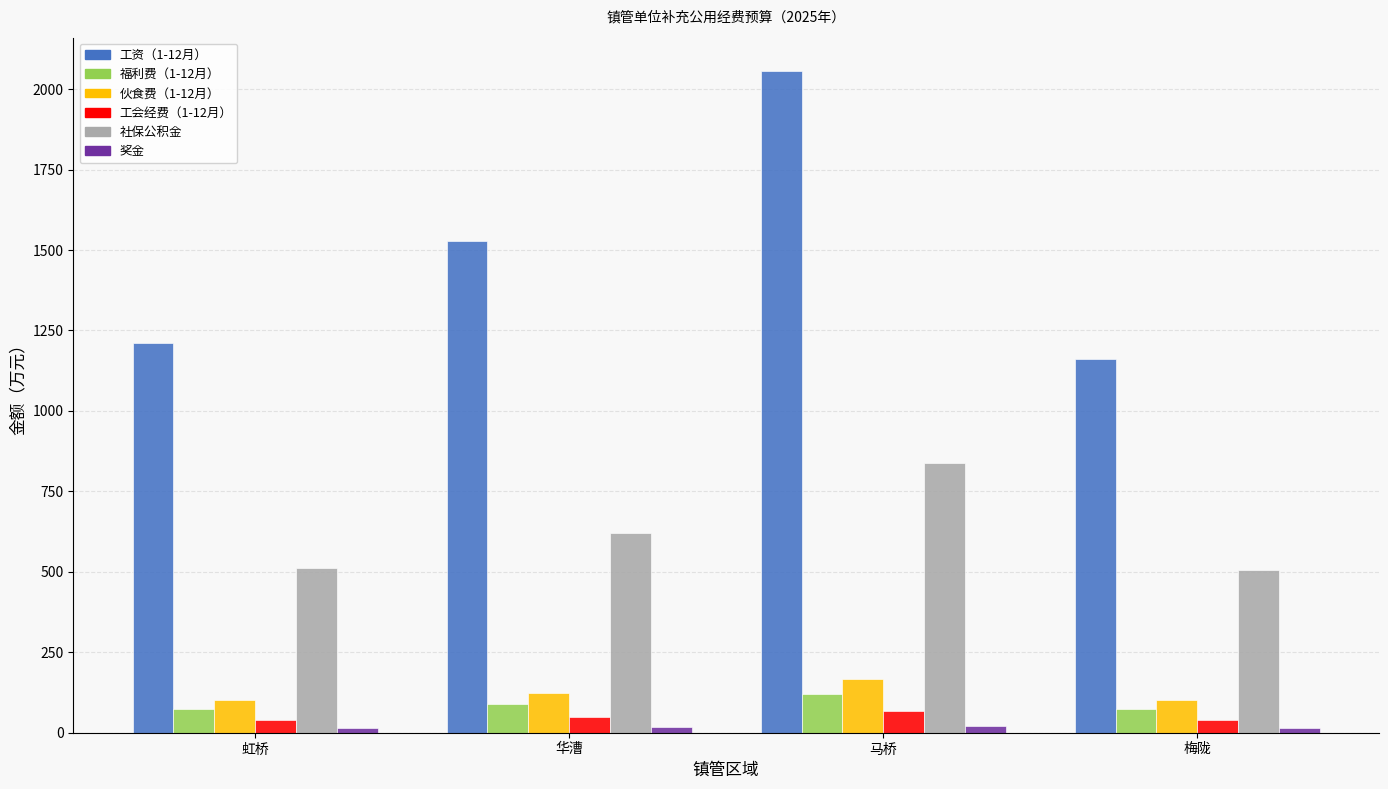

How many bars are there in each group?

6